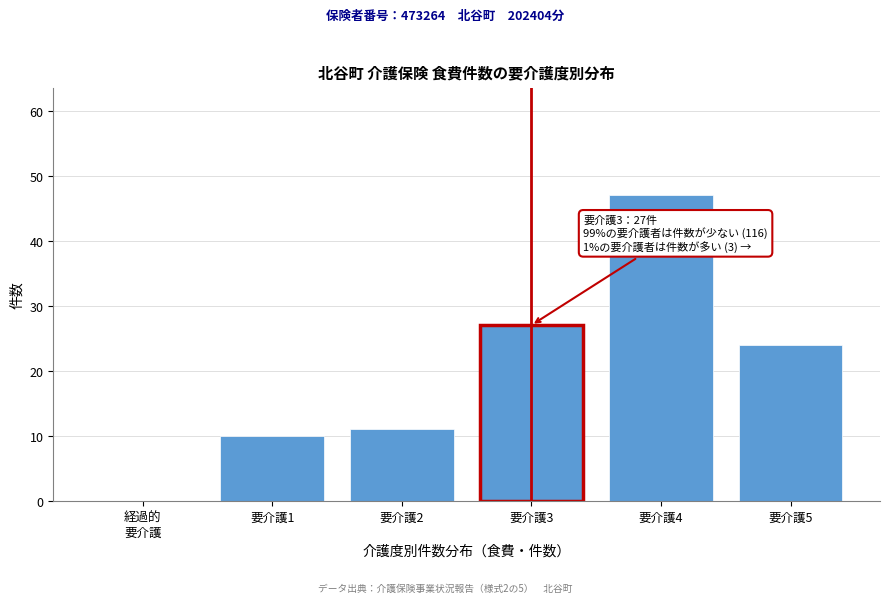

Which has a higher value, 要介護2 or 要介護5?

要介護5